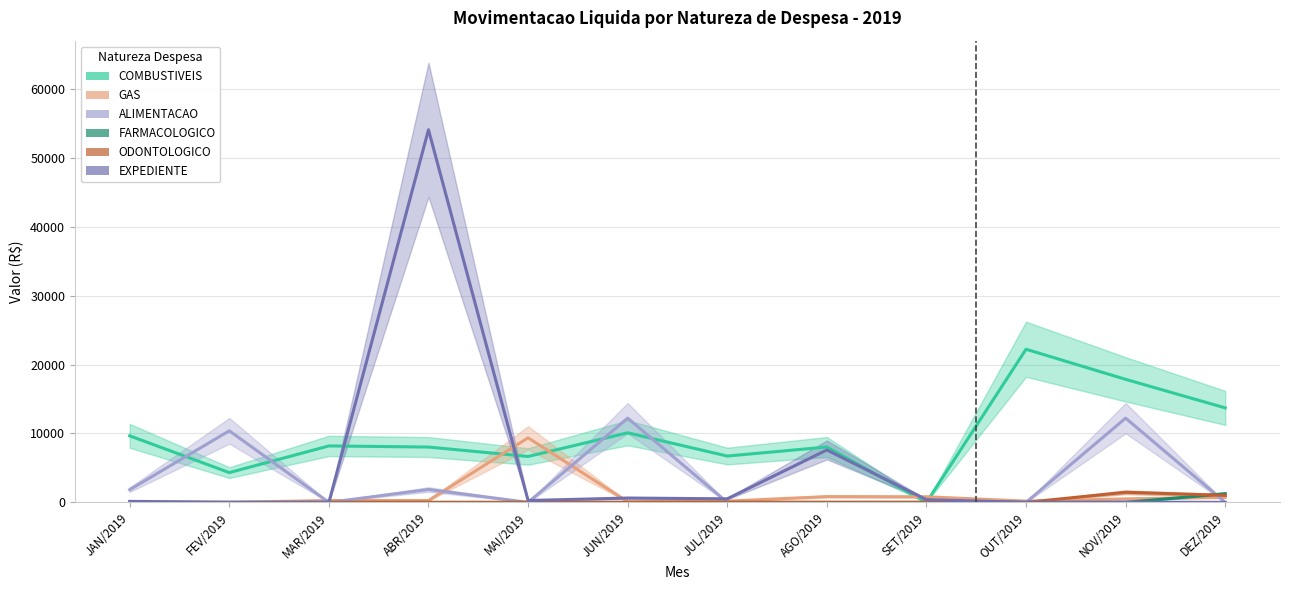

How many positive values does the GAS series have?

10